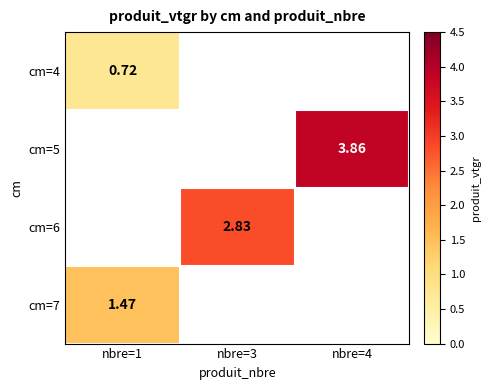

The cm=4 series shows 1.2 at nbre=1. True or false?

False